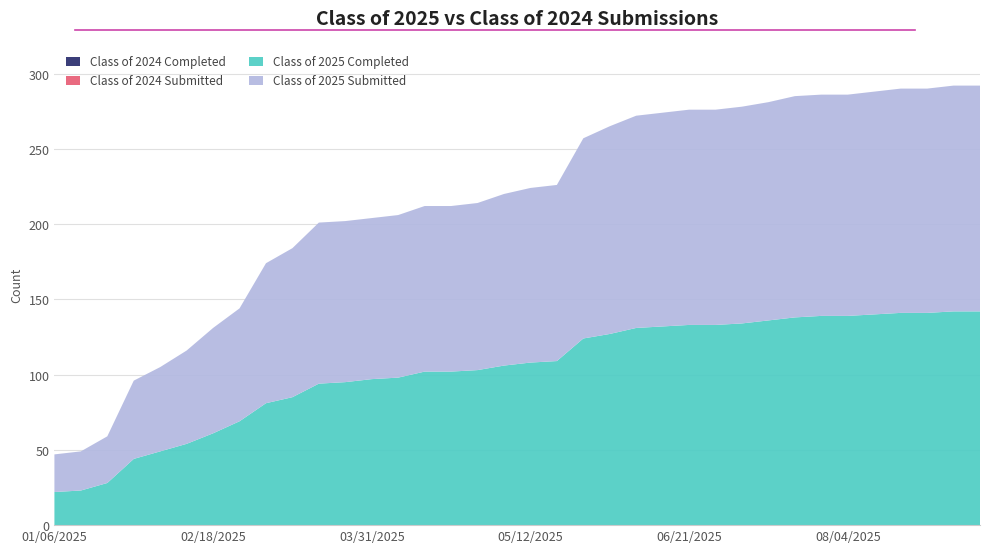

Reading left to right, what are all the values shown in this chart?

Class of 2024 Completed: 0	0	0	0	0	0	0	0	0	0	0	0	0	0	0	0	0	0	0	0	0	0	0	0	0	0	0	0	0	0	0	0	0	0	0	0
Class of 2024 Submitted: 0	0	0	0	0	0	0	0	0	0	0	0	0	0	0	0	0	0	0	0	0	0	0	0	0	0	0	0	0	0	0	0	0	0	0	0
Class of 2025 Completed: 22	23	28	44	49	54	61	69	81	85	94	95	97	98	102	102	103	106	108	109	124	127	131	132	133	133	134	136	138	139	139	140	141	141	142	142
Class of 2025 Submitted: 25	26	31	52	56	62	70	75	93	99	107	107	107	108	110	110	111	114	116	117	133	138	141	142	143	143	144	145	147	147	147	148	149	149	150	150